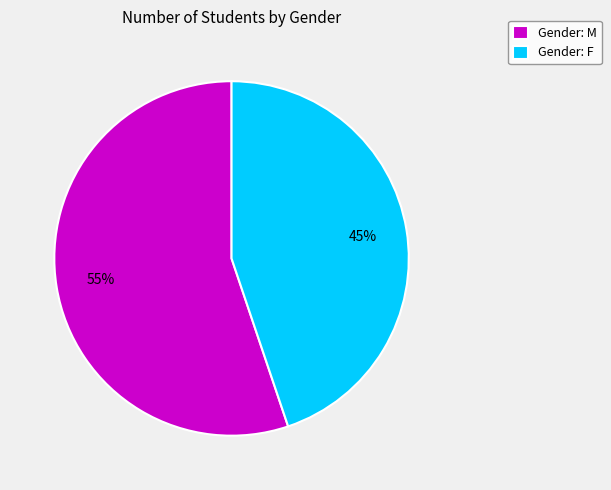

Rank the categories by value from highest to lowest.

Gender: M, Gender: F